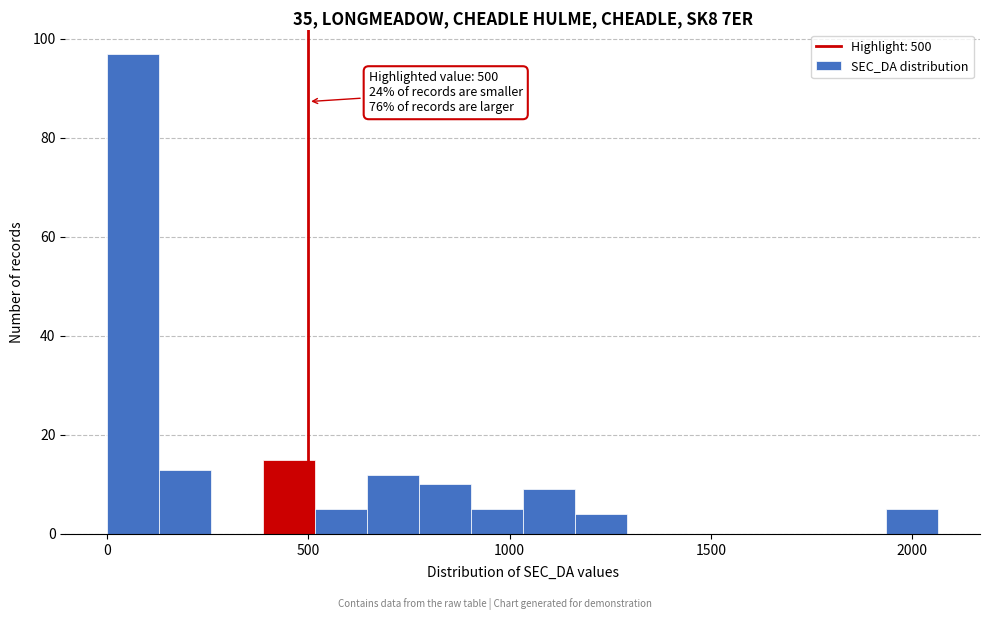

Around what value on the x-axis is the tallest bar? Give the approximate position of its centre, as read against the axis.

50